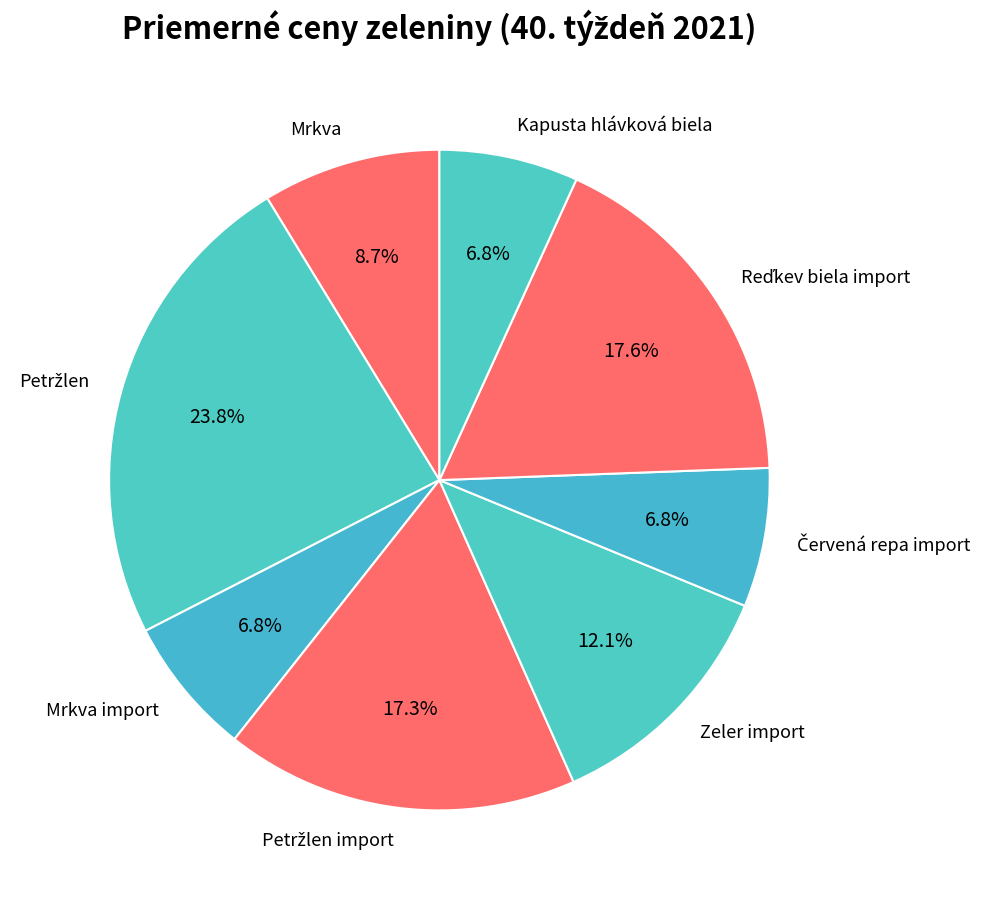

To the nearest percent, what percentage of the pie is Kapusta hlávková biela?

7%